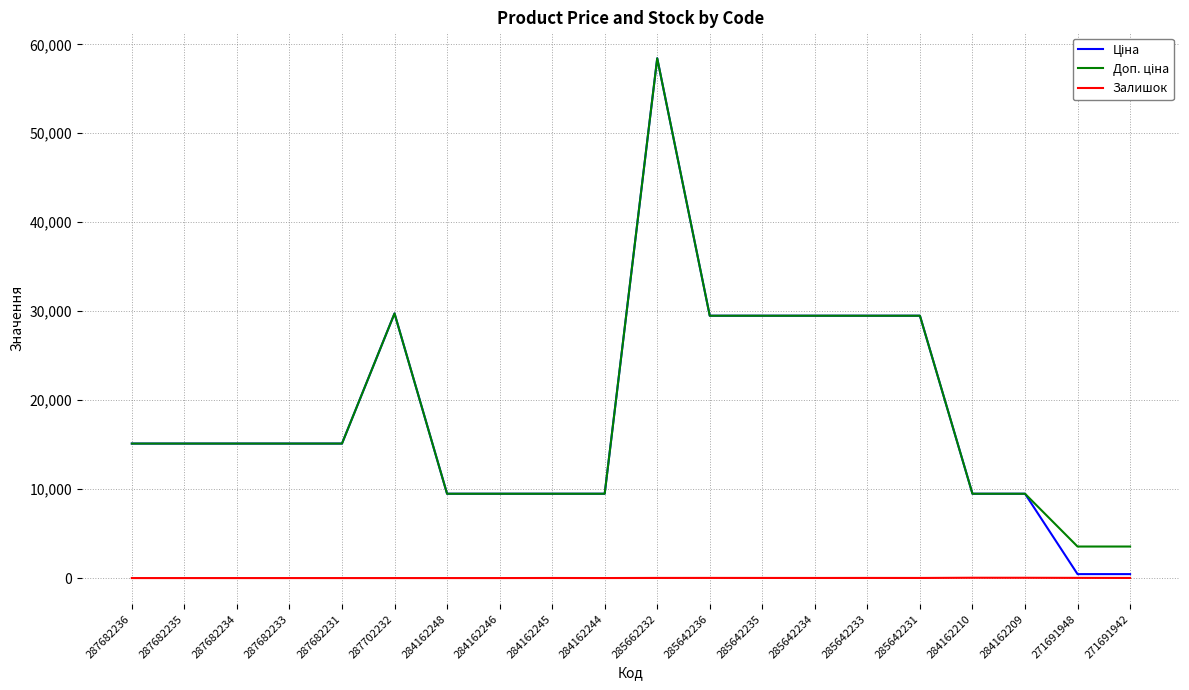

At which category does the chart reach its peak across all series?

285662232